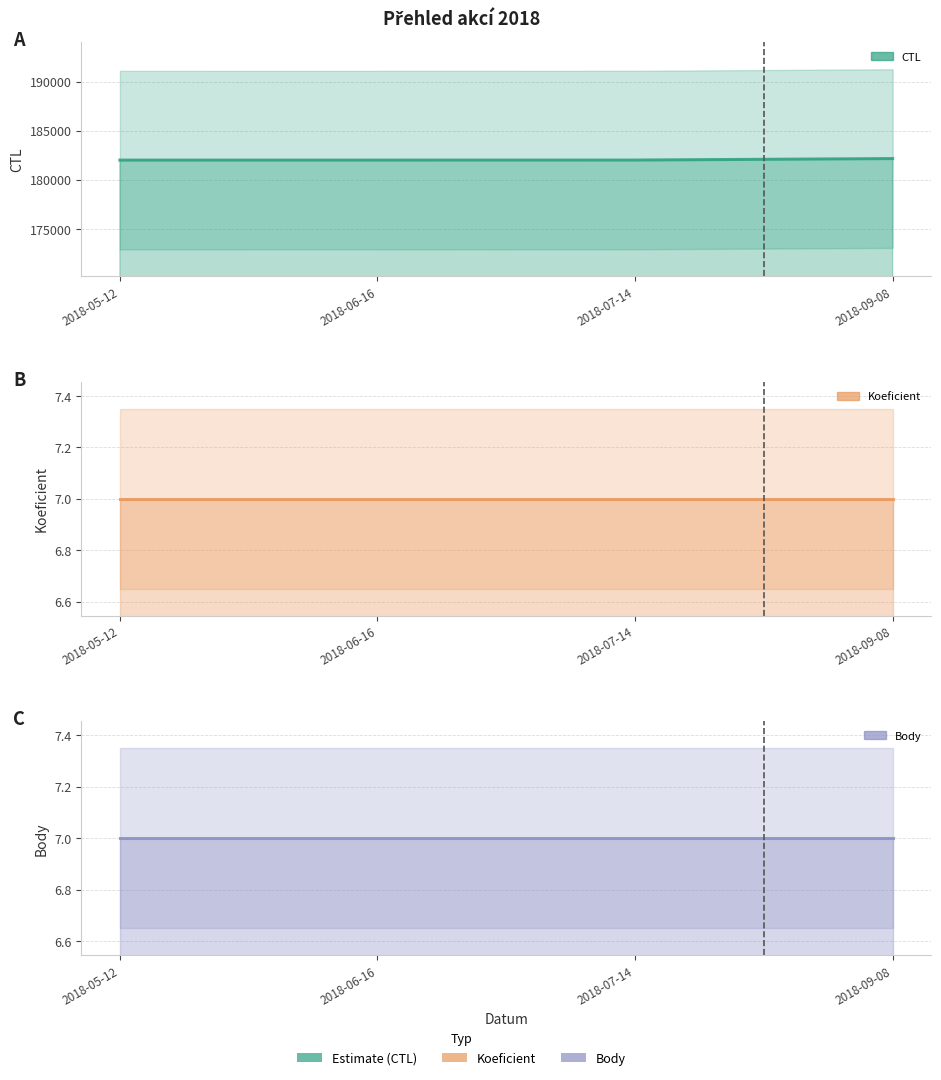

What is the highest value of the CTL series?

182156